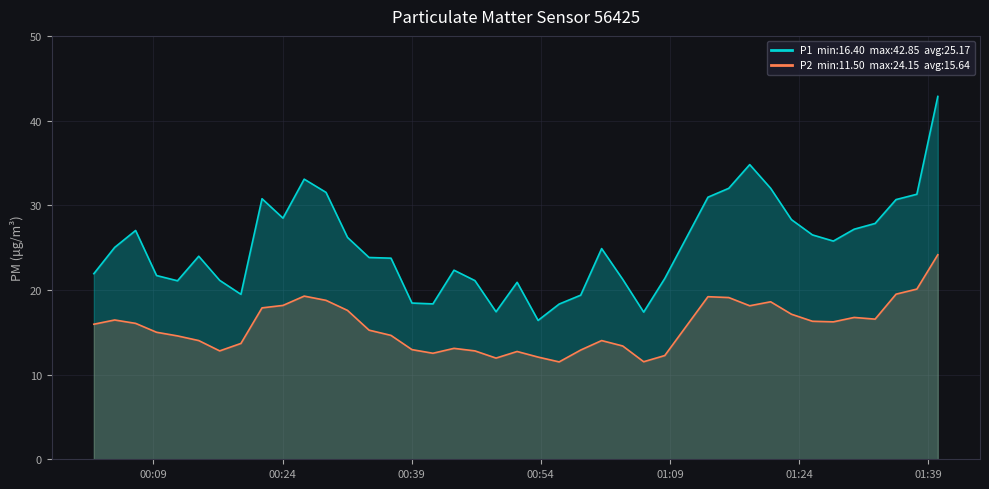

Is the value of P1 at 28 greater than the value of P2 at 26?

Yes